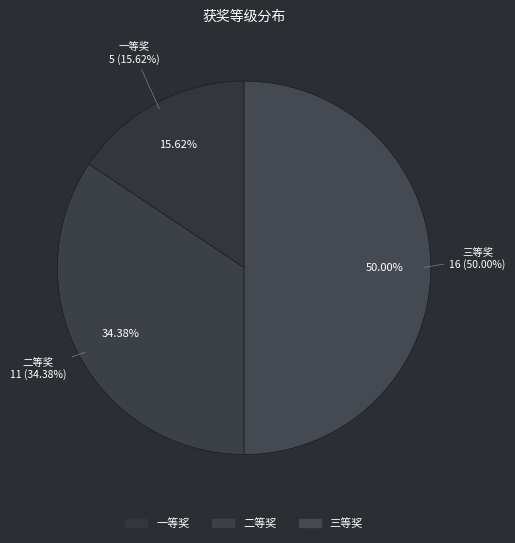

To the nearest percent, what is the combined percentage of 三等奖 and 一等奖?

66%